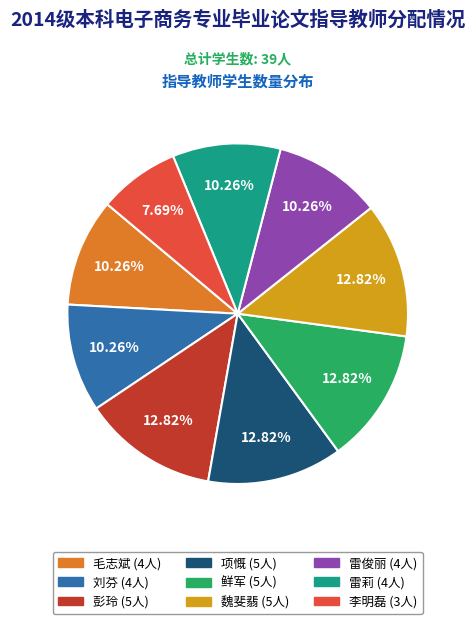

Does 刘芬 account for over 50% of the chart?

No